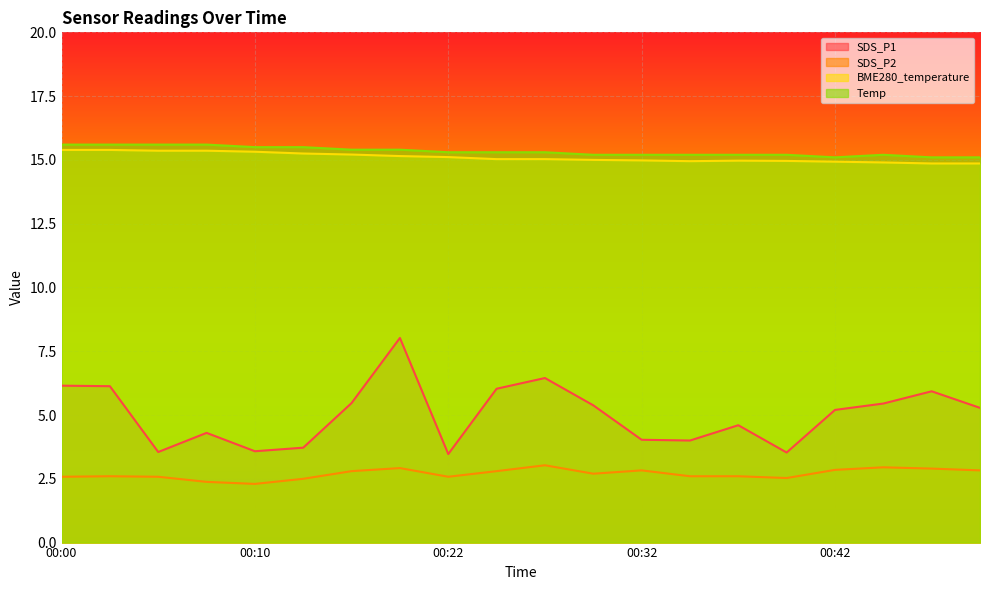

At which category is the sum across all series the highest?

00:17